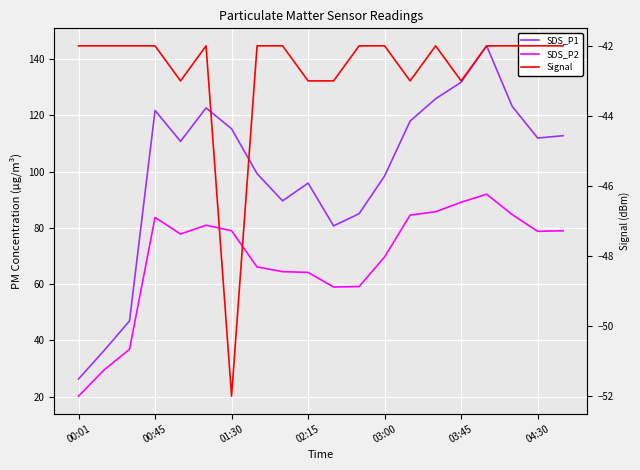

True or false: SDS_P1 has more than 0 interior local peaks.

True